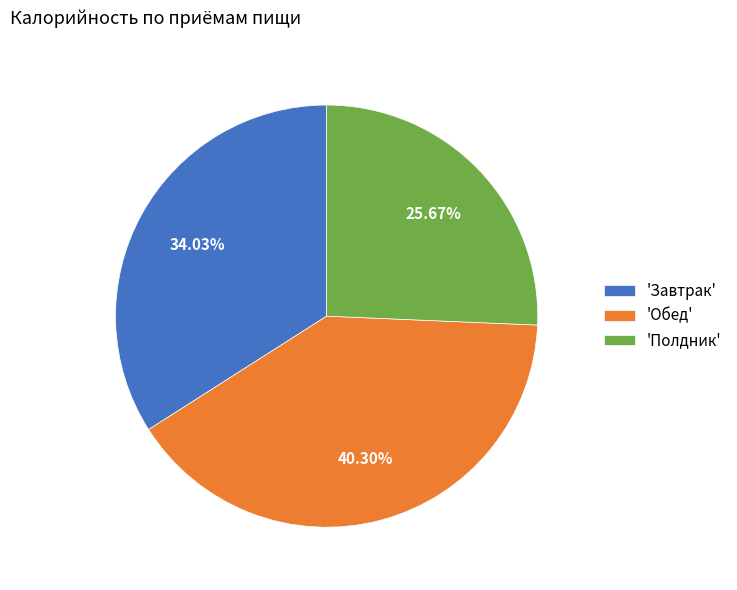

Do 'Завтрак' and 'Обед' together represent more than half of the pie?

Yes